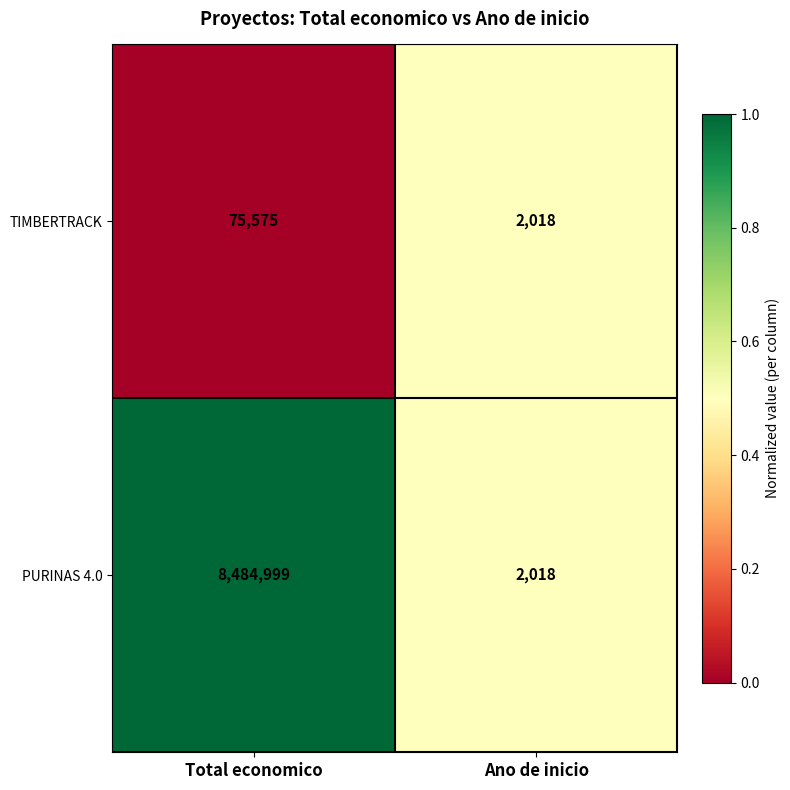

Reading right to left, transcribe all the data shown in this chart.

TIMBERTRACK: 2018	75575
PURINAS 4.0: 2018	8484999